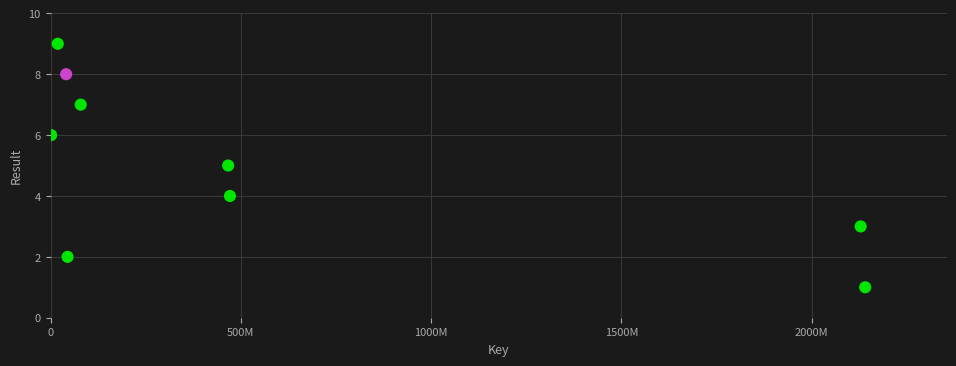

What is the range of Y values (max minus min)?

8